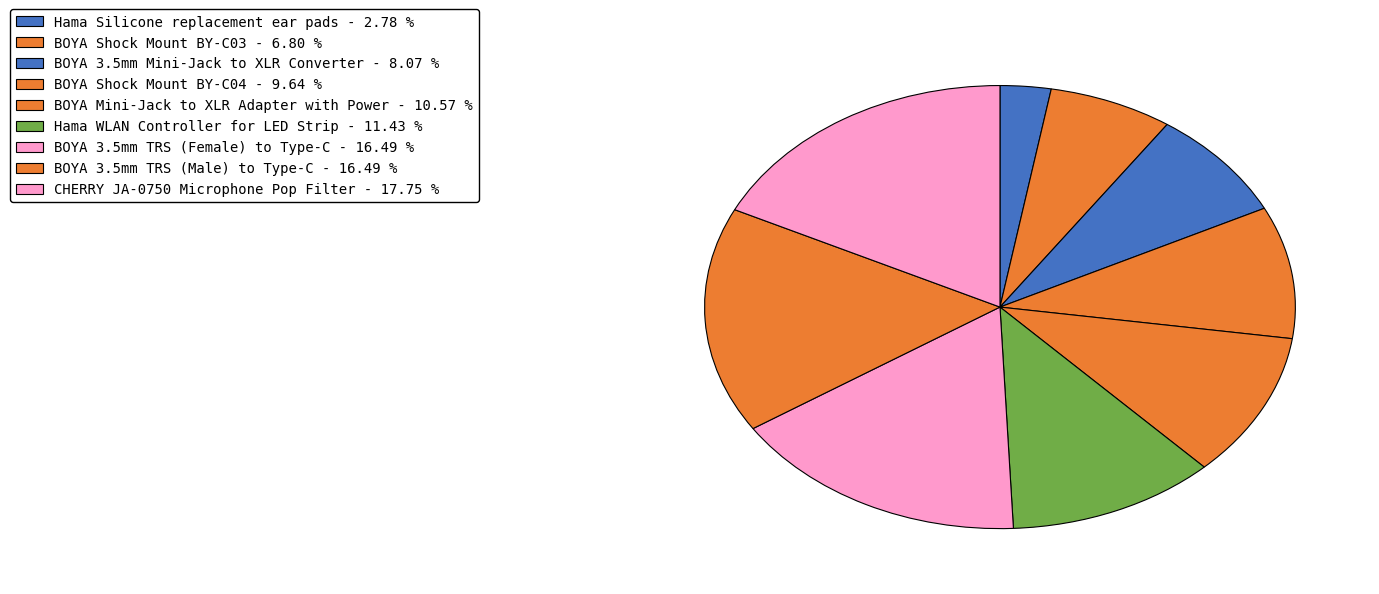

Does BOYA 3.5mm TRS (Female) to Type-C account for over 50% of the chart?

No